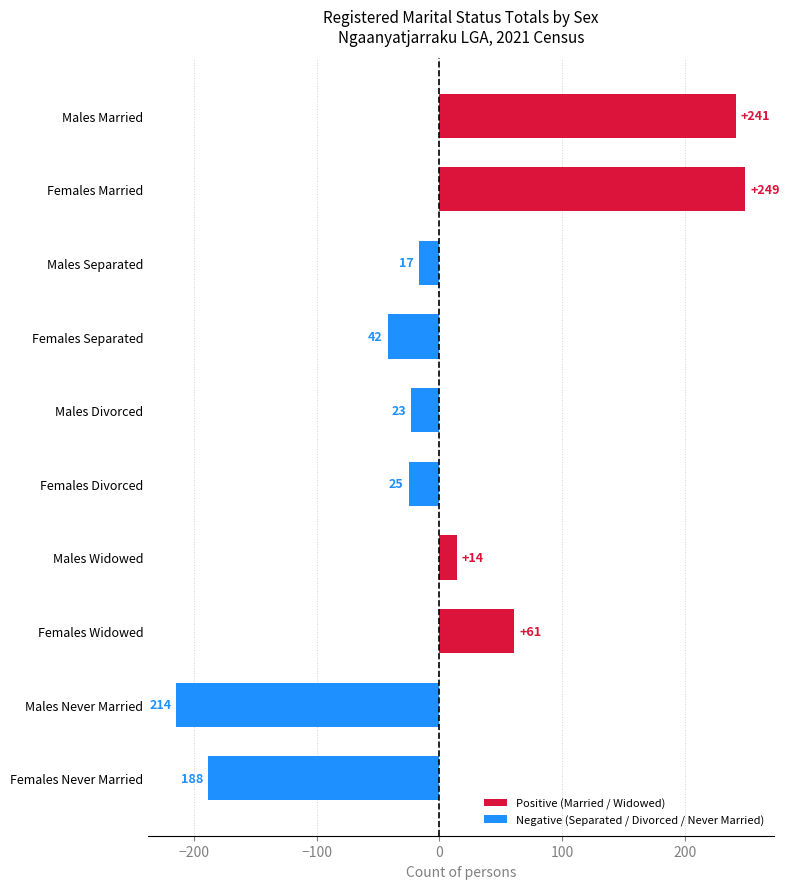

Are the bars horizontal?

Yes